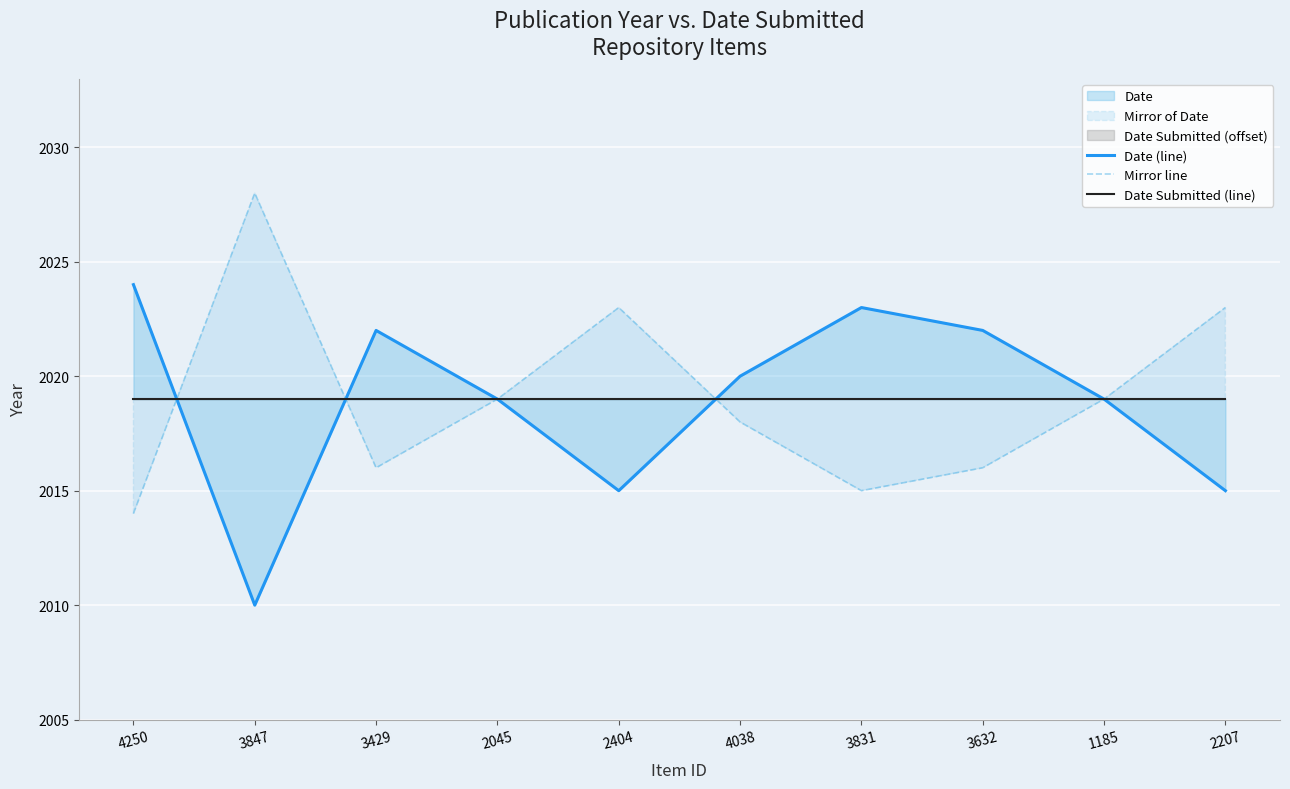

At which category does Date (line) reach its first local valley?

3847